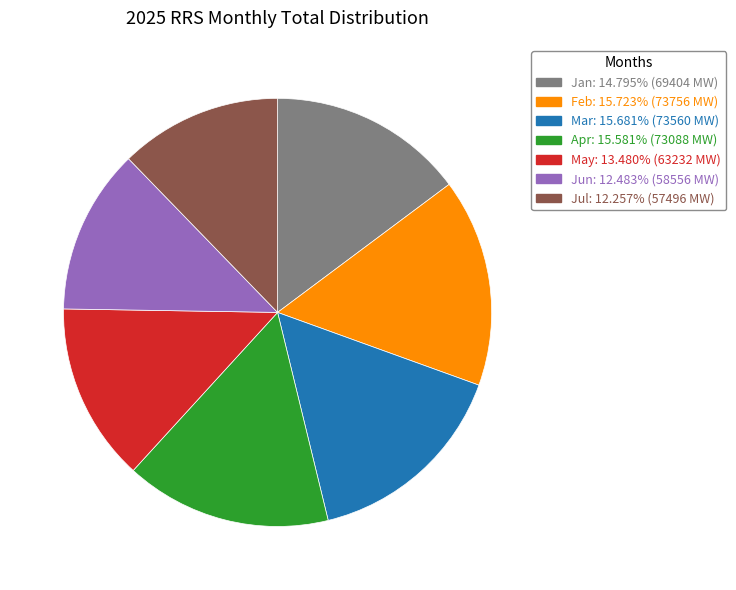

Does Feb represent more than half of the total?

No